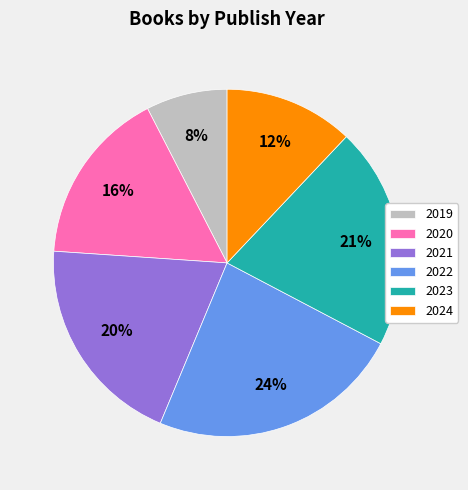

Is it true that 2020 is 6% of the pie?

False